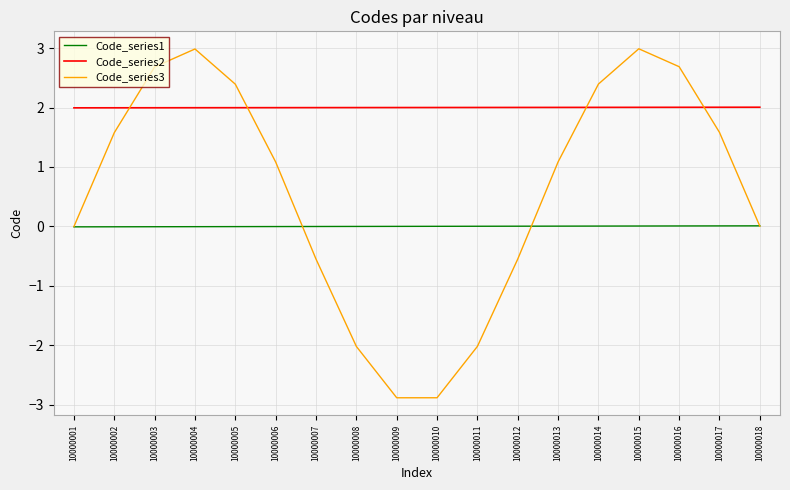

Rank the series by their maximum value, from lowest to highest.

Code_series1, Code_series2, Code_series3